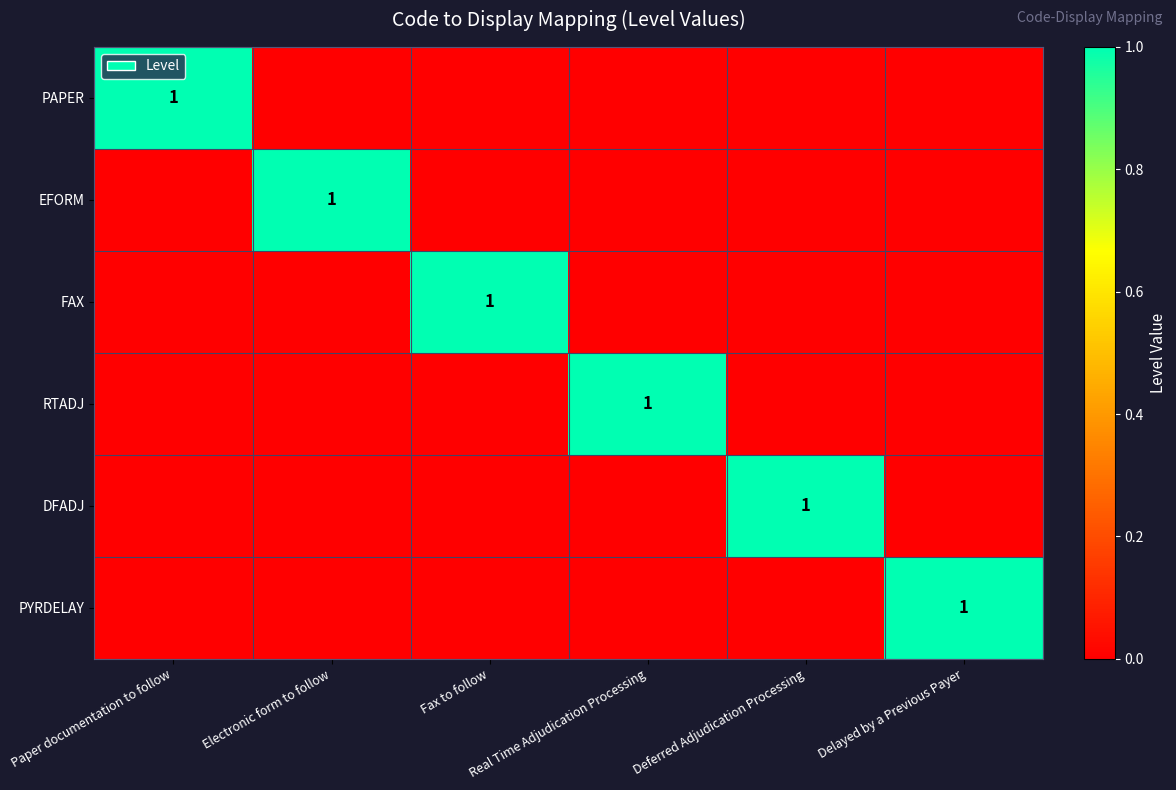

What is the spread (max minus min) of values at Electronic form to follow?

1